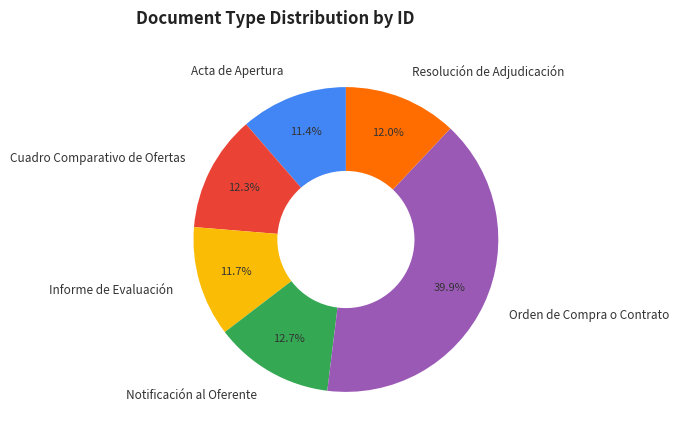

To the nearest percent, what is the average slice percentage?

17%